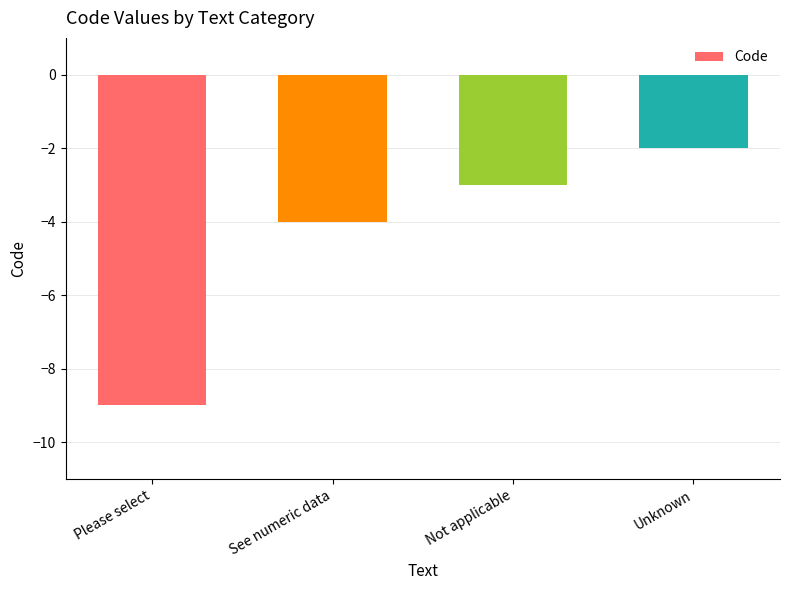

List the labels in order of value, smallest first.

Please select, See numeric data, Not applicable, Unknown